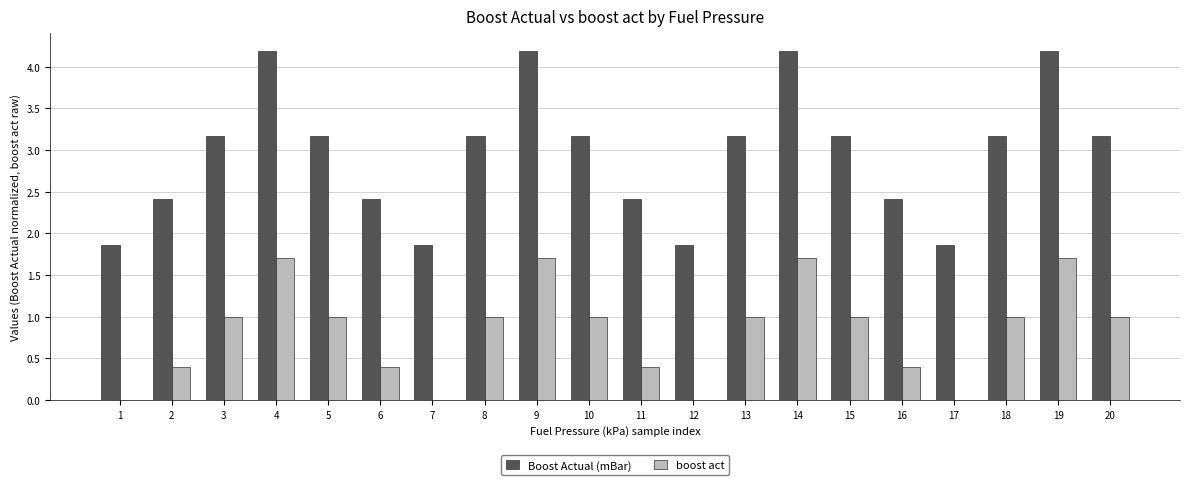

What is the maximum value shown in the chart?

4.2